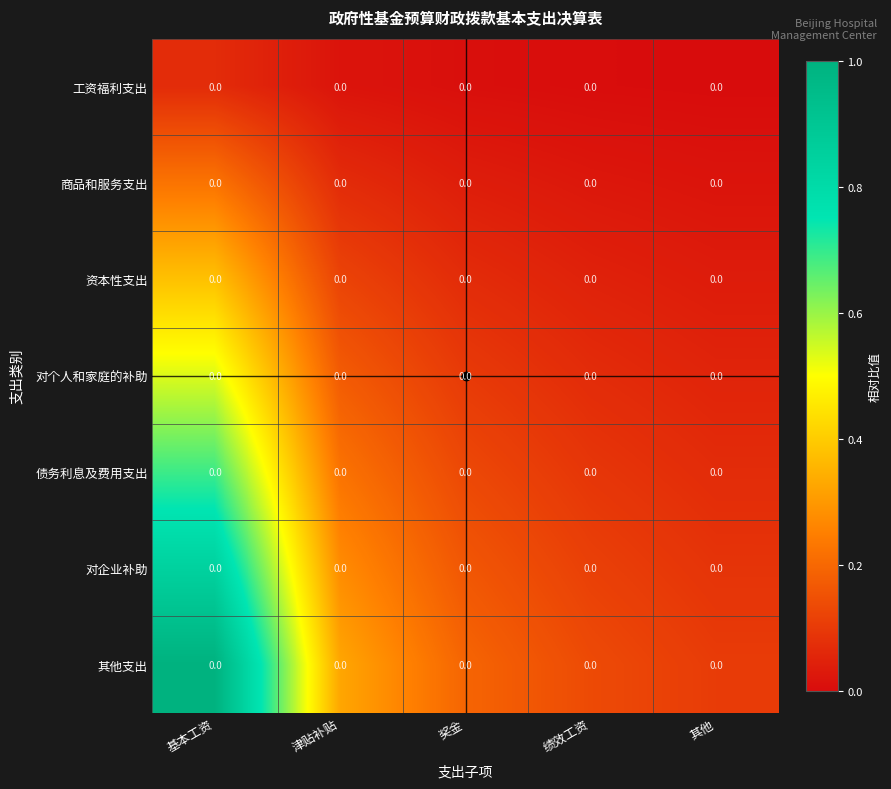

Rank the series at 津贴补贴 from lowest to highest value.

工资福利支出, 商品和服务支出, 资本性支出, 对个人和家庭的补助, 债务利息及费用支出, 对企业补助, 其他支出